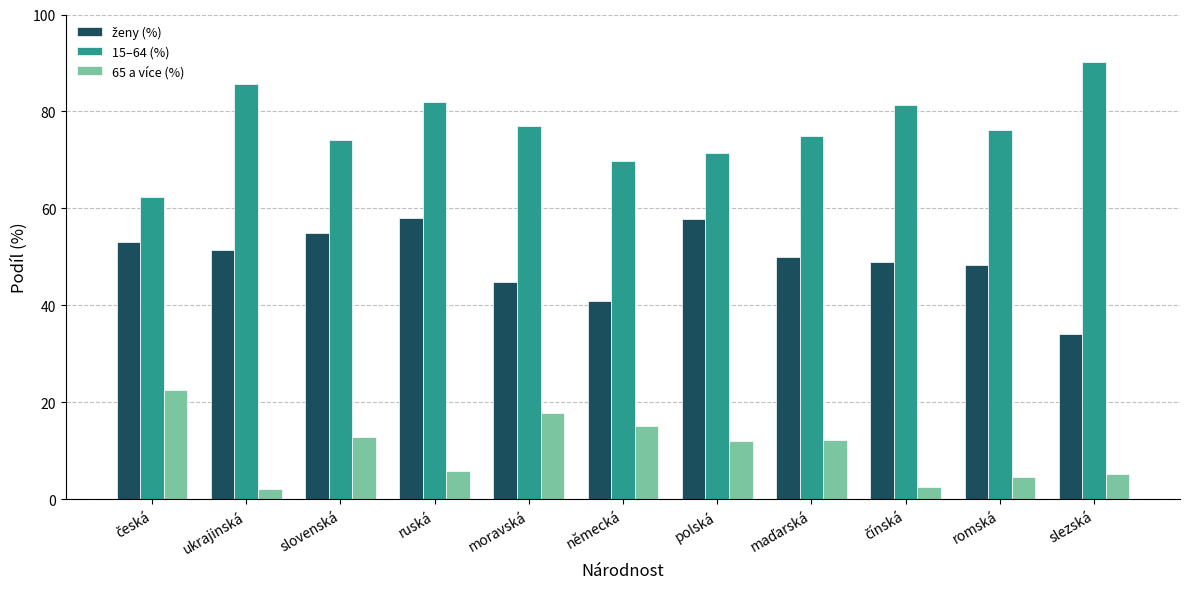

What is the smallest value displayed?

2.1